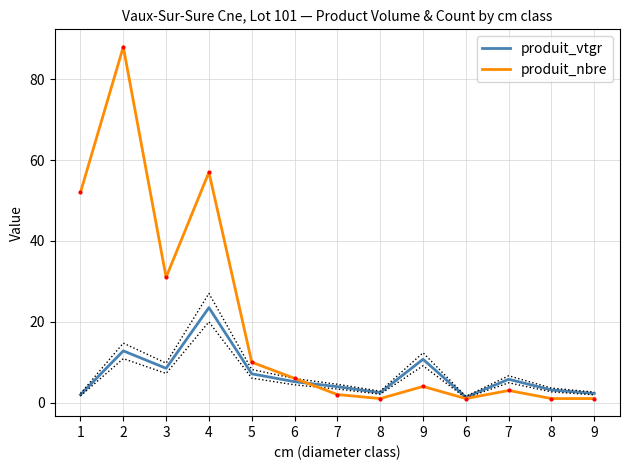

True or false: produit_nbre has more than 0 interior local peaks.

True